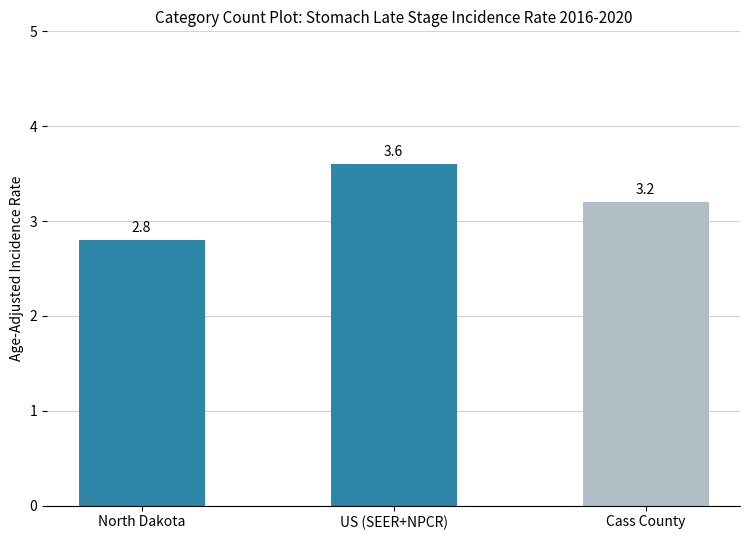

Reading left to right, what are all the values shown in this chart?

2.8	3.6	3.2